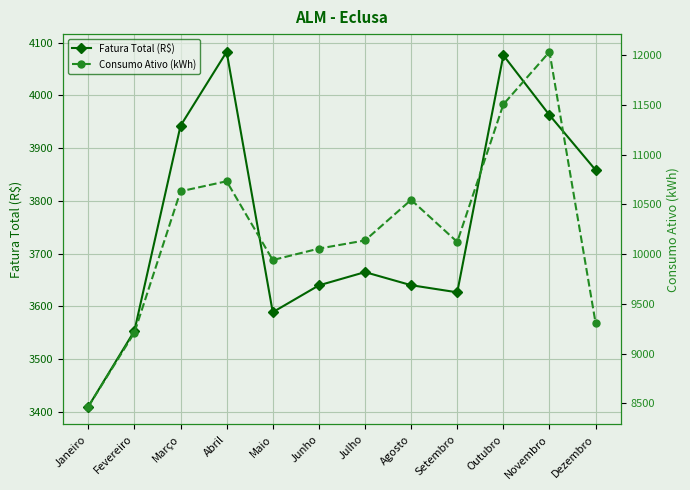

List the series in order of their overall mean, lowest first.

Fatura Total (R$), Consumo Ativo (kWh)